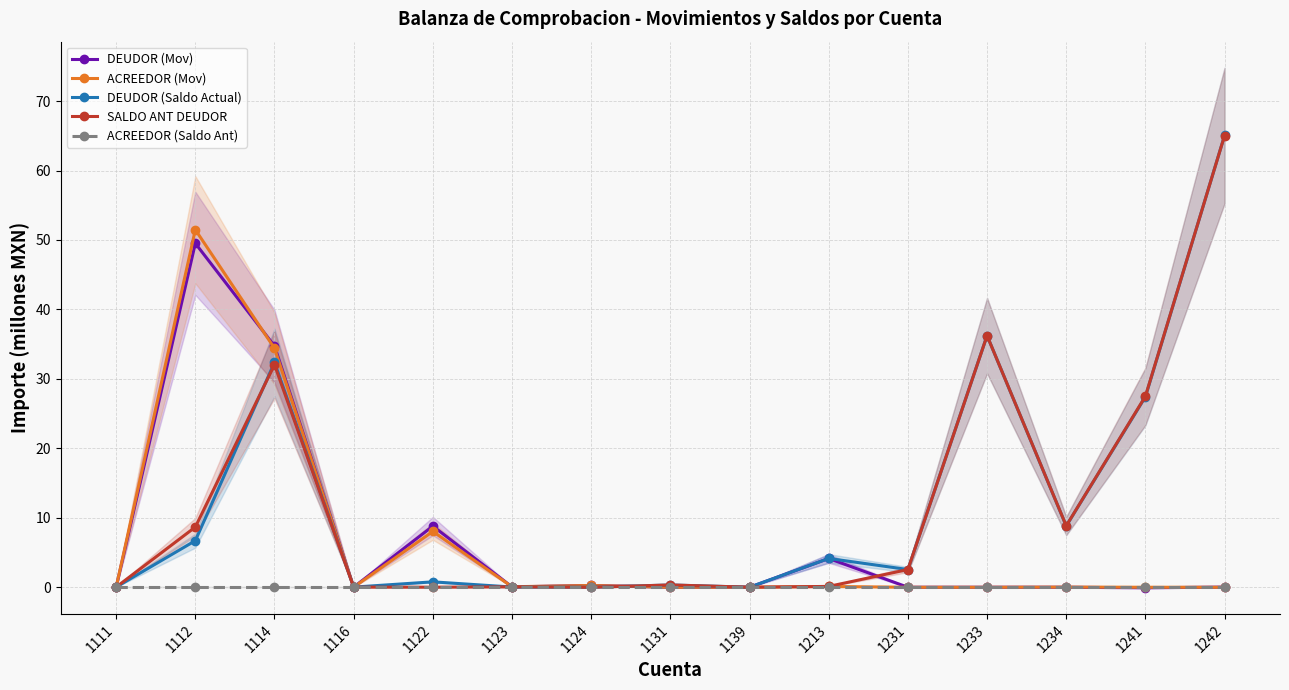

Is the value of DEUDOR (Saldo Actual) at 1111 greater than the value of SALDO ANT DEUDOR at 1213?

No